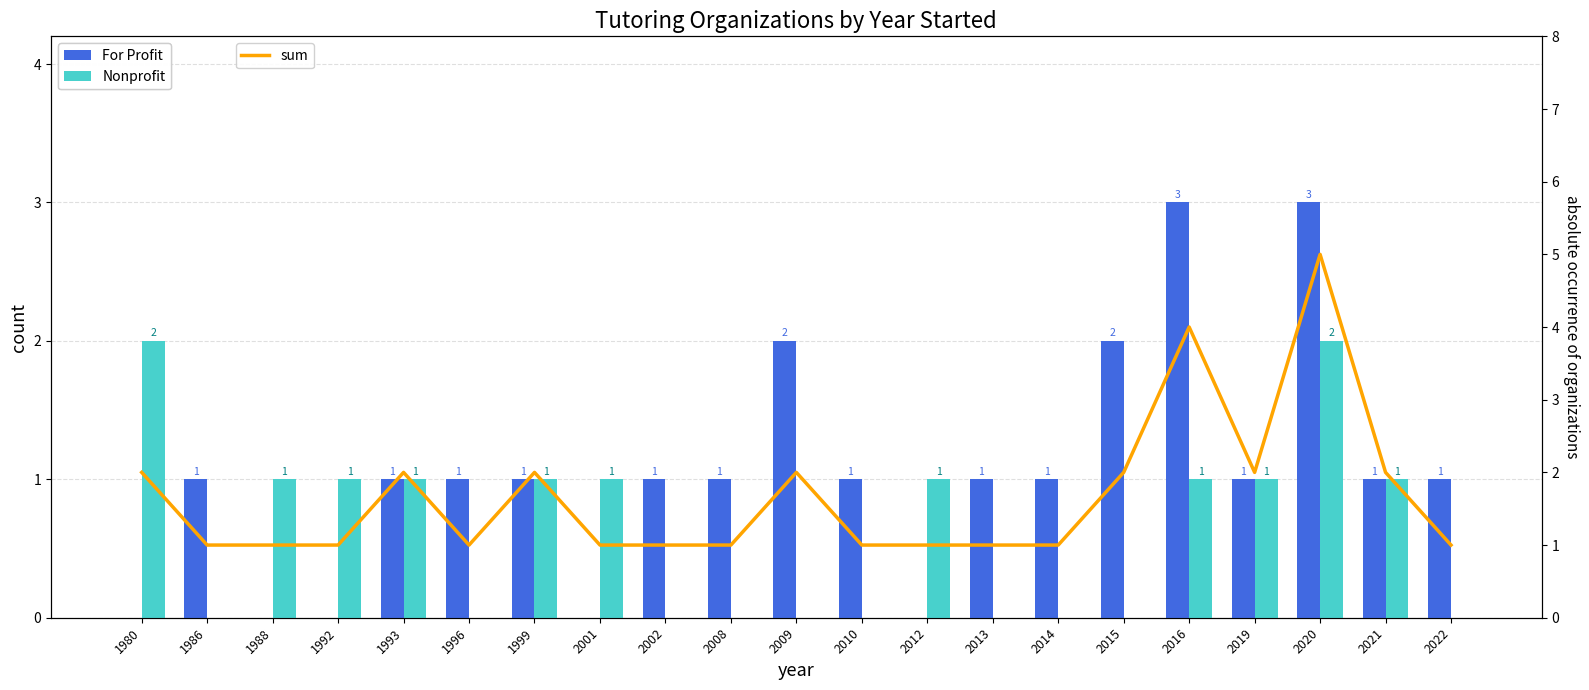

Reading right to left, extract all data points from this chart.

For Profit: 2022=1	2021=1	2020=3	2019=1	2016=3	2015=2	2014=1	2013=1	2012=0	2010=1	2009=2	2008=1	2002=1	2001=0	1999=1	1996=1	1993=1	1992=0	1988=0	1986=1	1980=0
Nonprofit: 2022=0	2021=1	2020=2	2019=1	2016=1	2015=0	2014=0	2013=0	2012=1	2010=0	2009=0	2008=0	2002=0	2001=1	1999=1	1996=0	1993=1	1992=1	1988=1	1986=0	1980=2
sum: 2022=1	2021=2	2020=5	2019=2	2016=4	2015=2	2014=1	2013=1	2012=1	2010=1	2009=2	2008=1	2002=1	2001=1	1999=2	1996=1	1993=2	1992=1	1988=1	1986=1	1980=2